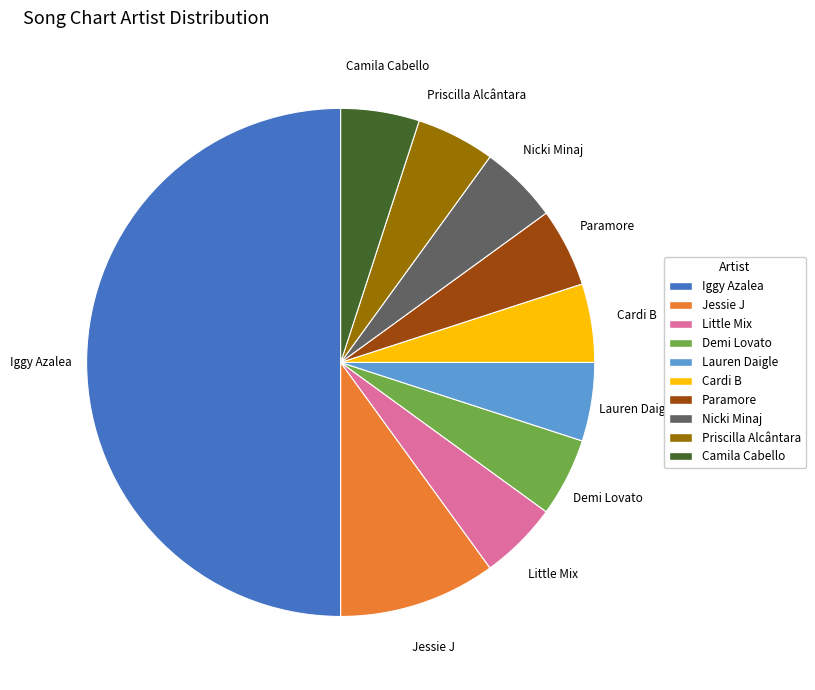

What is the ratio of the value at Jessie J to the value at Priscilla Alcântara?

2.0